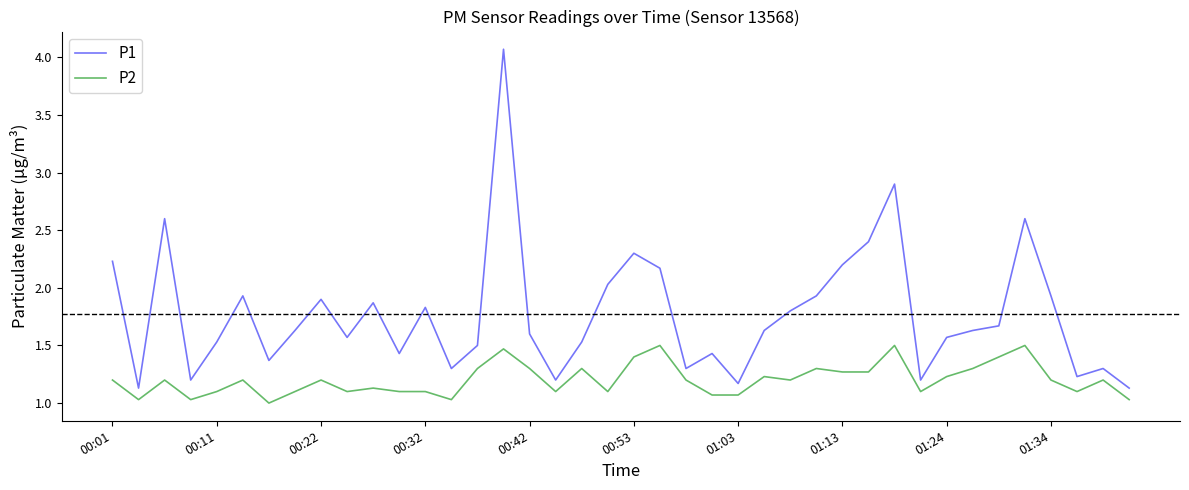

What are all the series names shown in the legend?

P1, P2